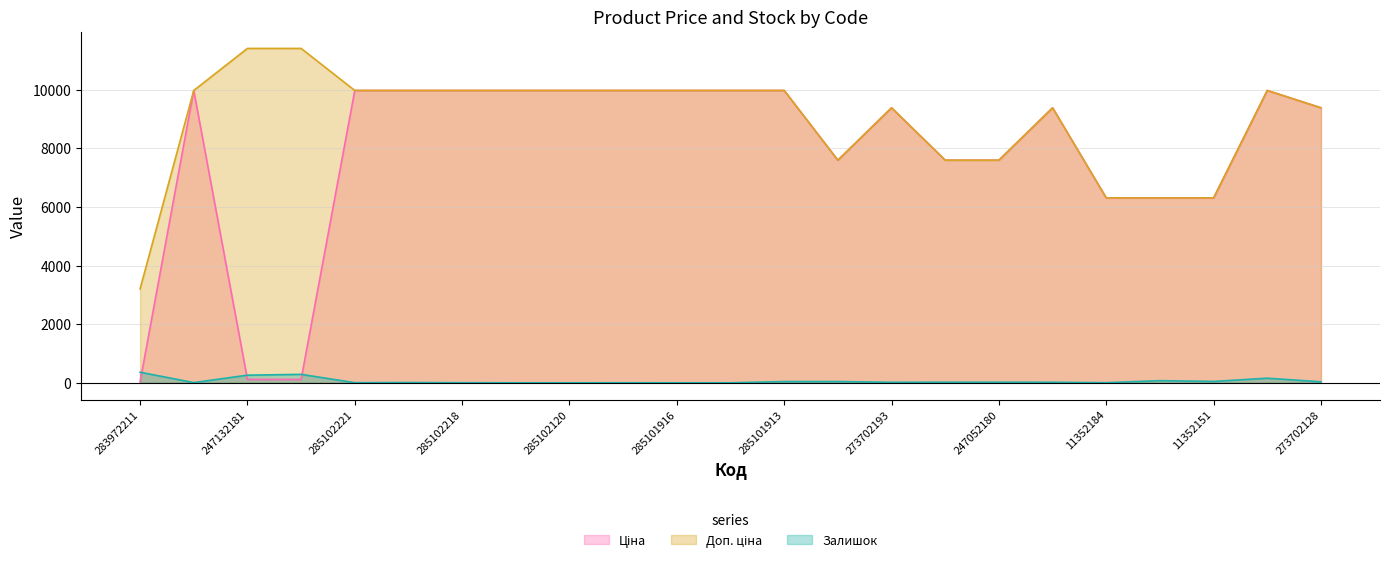

Reading left to right, list all the values displayed in this chart.

Ціна: 32.0	9975.0	114.1	114.1	9975.0	9975.0	9975.0	9975.0	9975.0	9975.0	9975.0	9975.0	9975.0	7596.5	9384.0	7596.5	7596.5	9384.0	6308.8	6308.8	6308.8	9975.0	9384.0
Доп. ціна: 3205.0	9975.0	11410.0	11410.0	9975.0	9975.0	9975.0	9975.0	9975.0	9975.0	9975.0	9975.0	9975.0	7596.5	9384.0	7596.5	7596.5	9384.0	6308.8	6308.8	6308.8	9975.0	9384.0
Залишок: 360.0	7.0	260.0	288.0	4.0	9.0	3.0	0.0	0.0	1.0	0.0	0.0	42.0	43.0	17.0	20.0	21.0	18.0	4.0	73.0	47.0	157.0	34.0